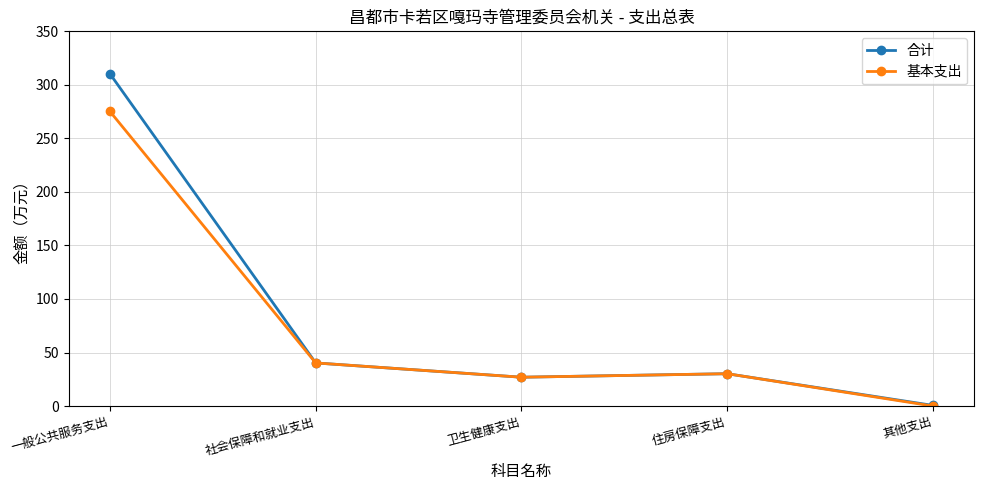

List the series in order of their overall mean, lowest first.

基本支出, 合计